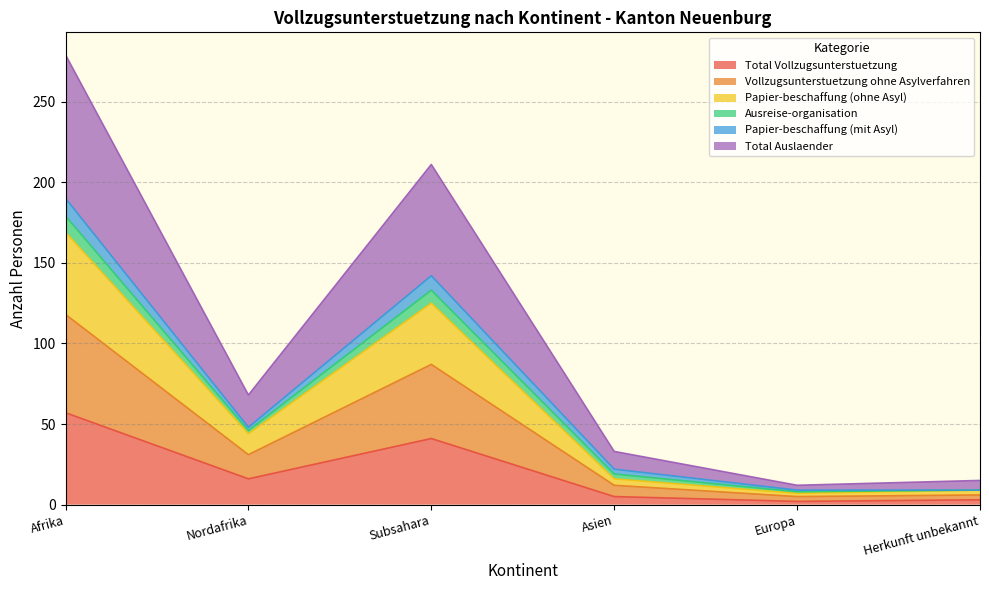

At which label does Total Vollzugsunterstuetzung reach its peak?

Afrika